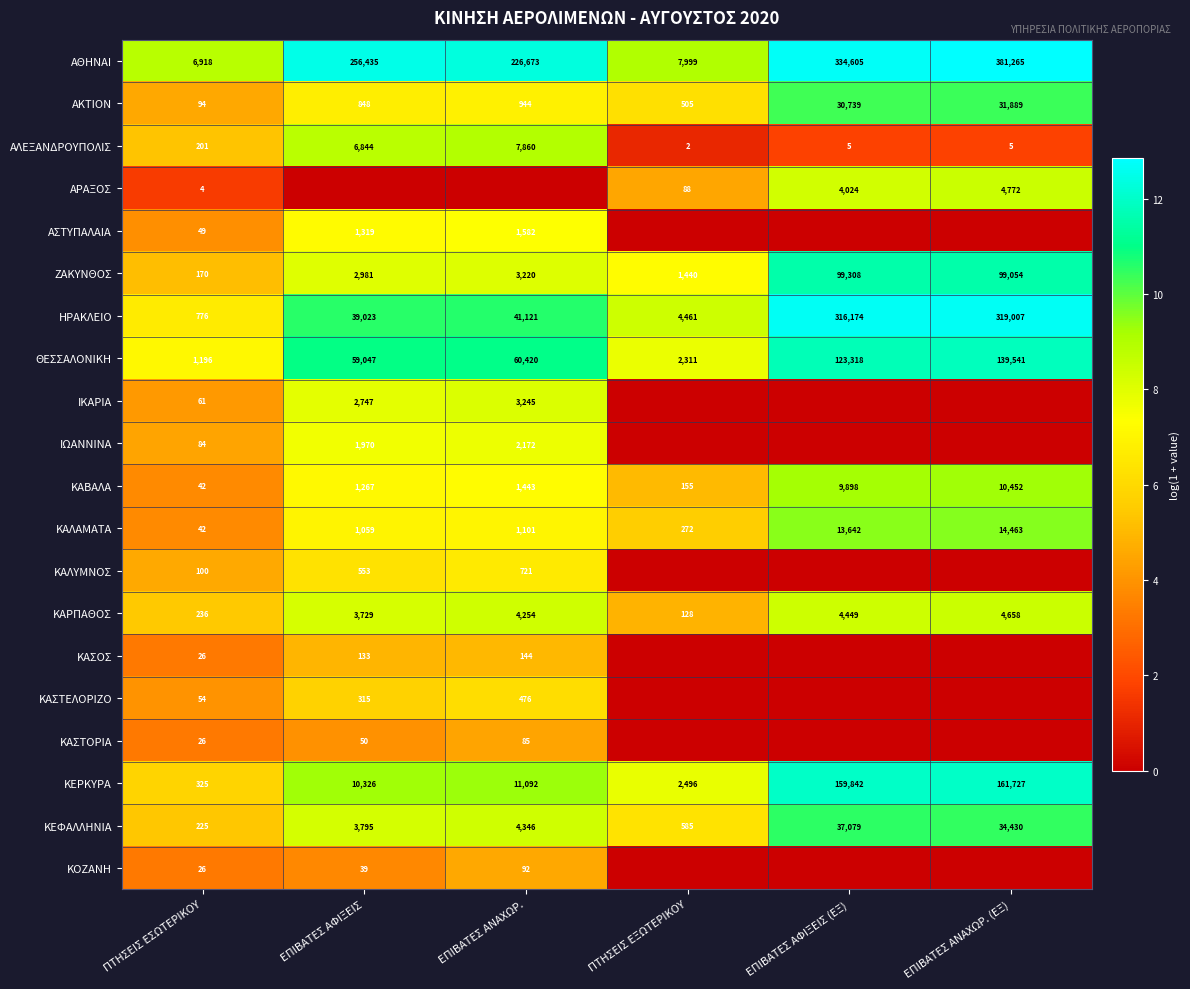

What is the sum of all ΚΕΡΚΥΡΑ values?

345808